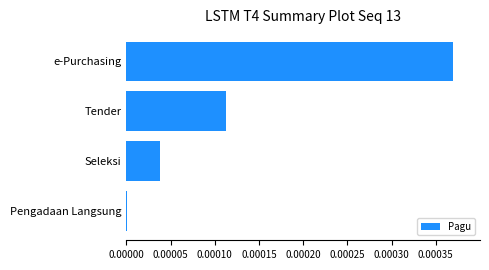

At which category does the chart reach its peak across all series?

e-Purchasing